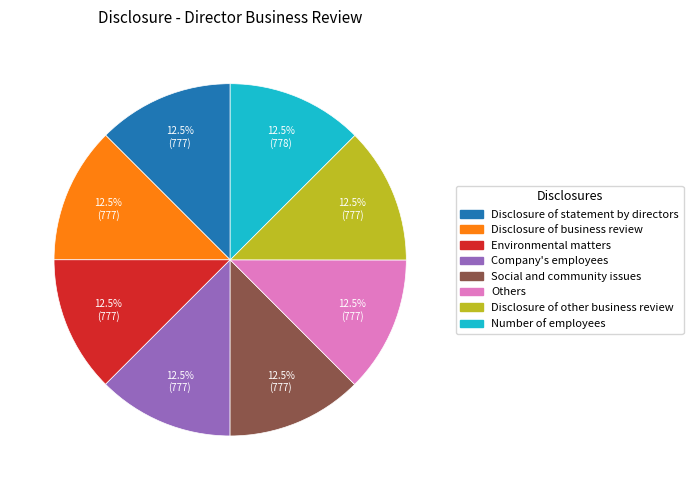

Approximately how many times larger is the value at Disclosure of business review compared to Number of employees?

1.0